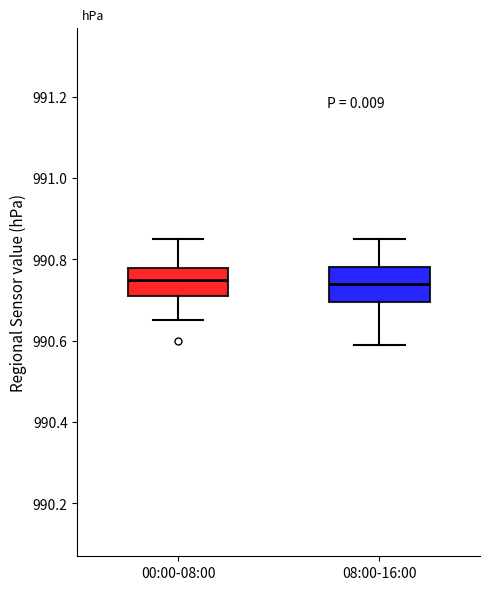

Reading left to right, transcribe this box plot: for each box, give where its median line is, the range the box spans, and where its two whiskers end, as read against the y-axis. The values are not printed on the chart, so give them approximately, as read against the axis.

00:00-08:00: median 990.76, box 990.72 to 990.78, whiskers 990.66 to 990.86
08:00-16:00: median 990.74, box 990.70 to 990.78, whiskers 990.60 to 990.86